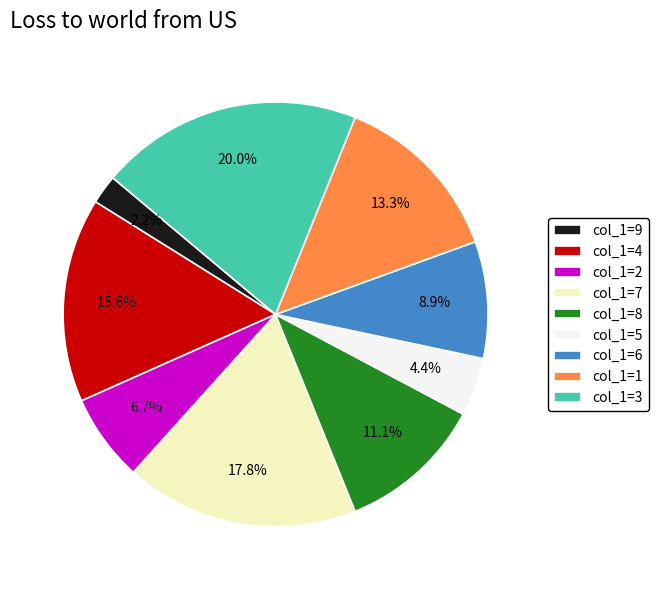

Approximately how many times larger is the value at col_1=8 compared to col_1=6?

1.2